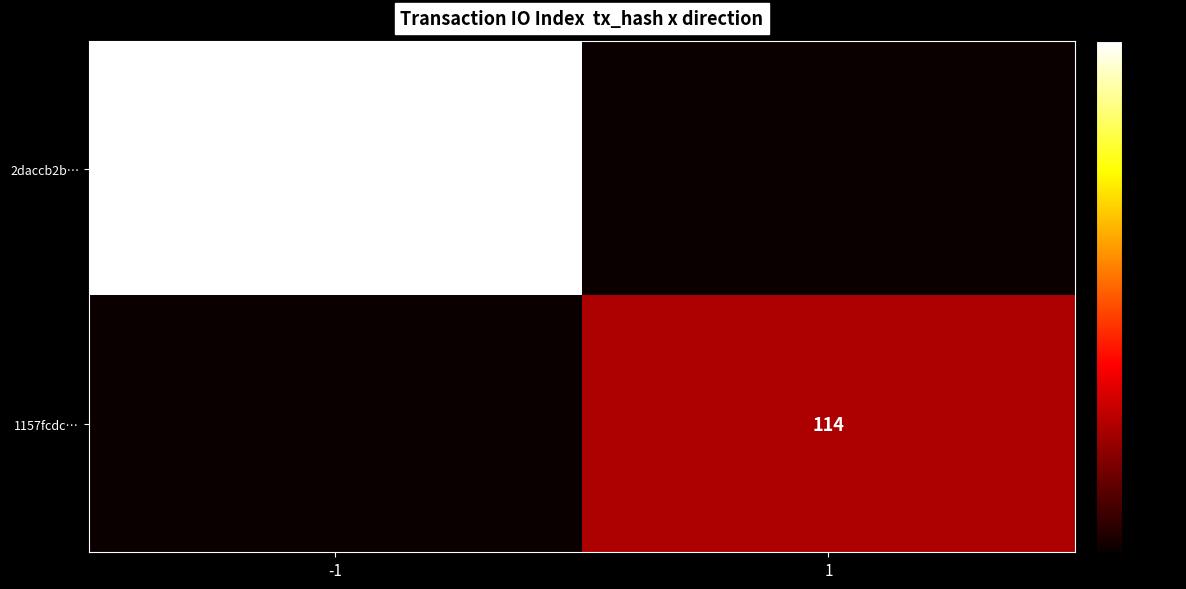

Is the value of 1157fcdc… at 1 greater than the value of 2daccb2b… at -1?

No